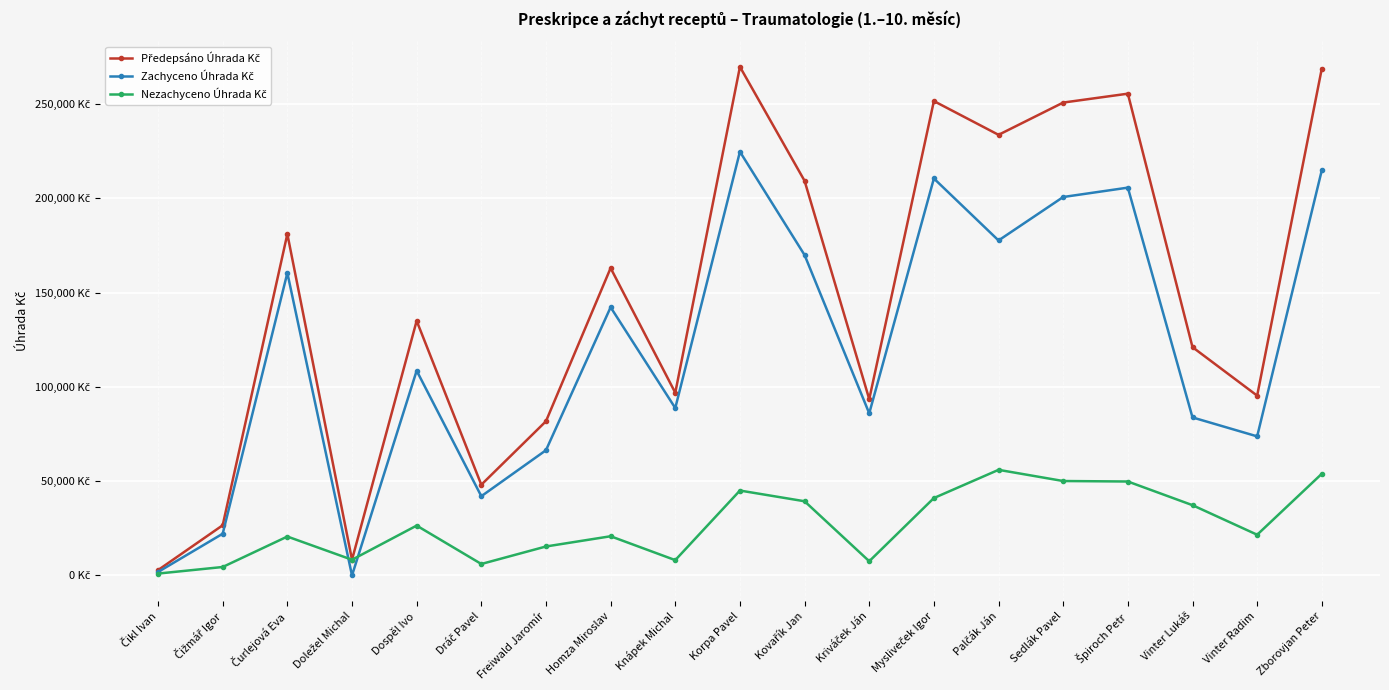

What is the sum of all Zachyceno Úhrada Kč values?

2279221.7